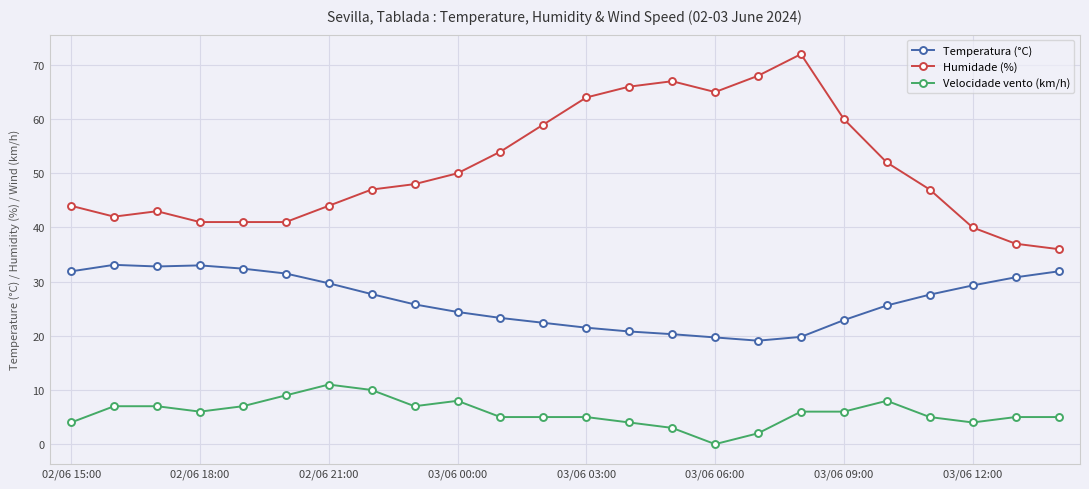

How many distinct data groups are displayed?

3